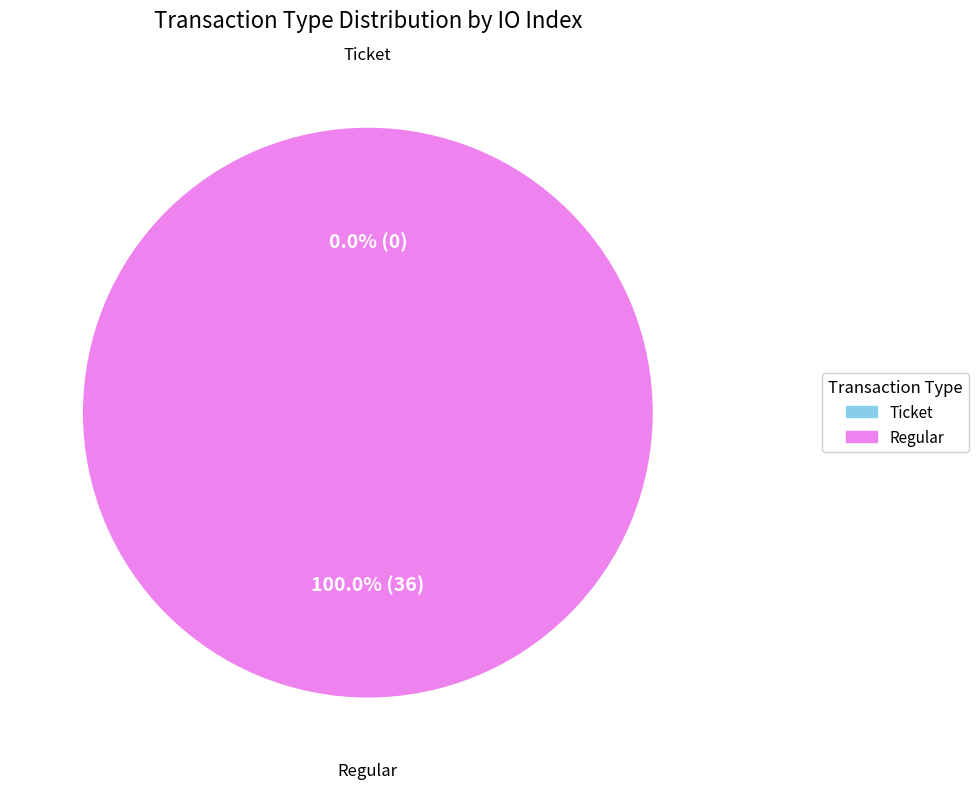

Which slice is the smallest?

Ticket